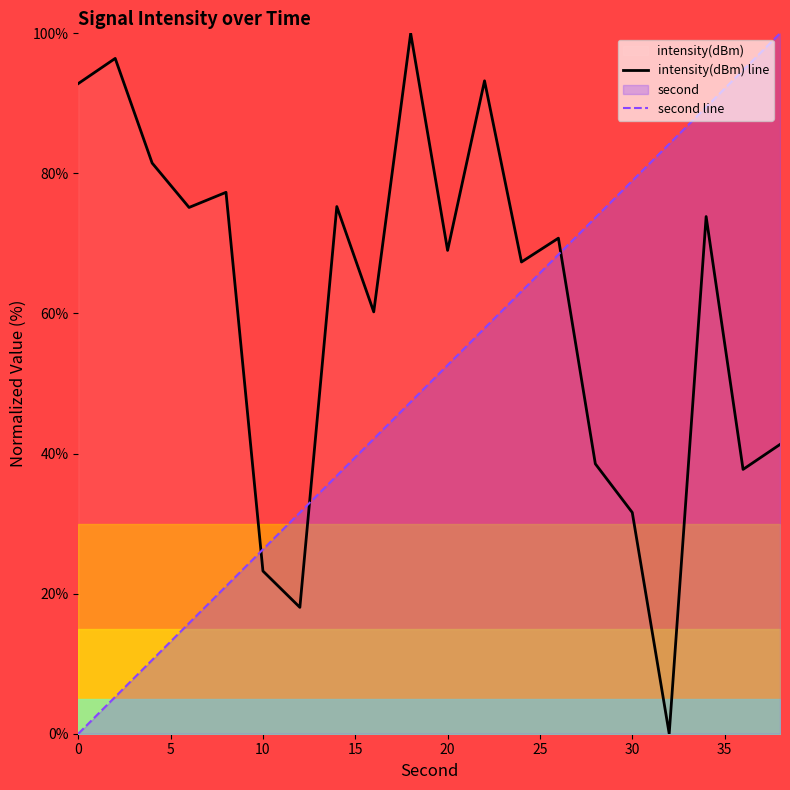

How many distinct data groups are displayed?

2